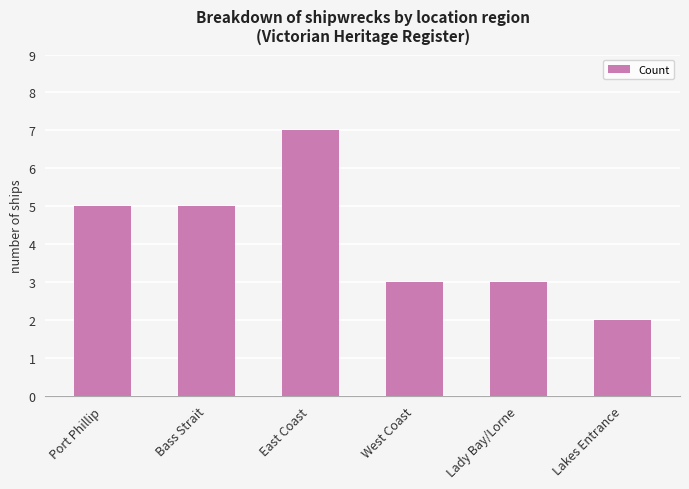

The chart shows a value of 5 at Port Phillip. True or false?

True